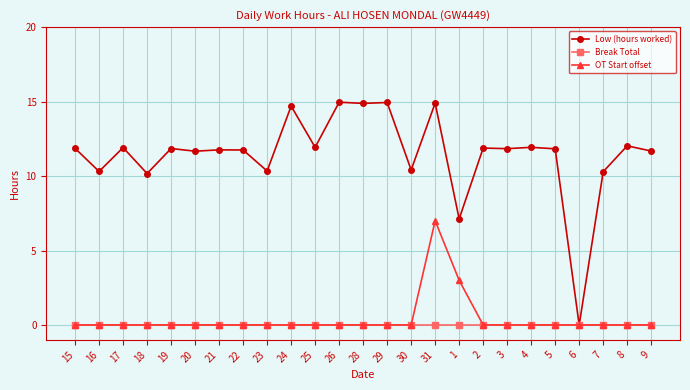

The value of Break Total at 28 is 0.0. True or false?

True